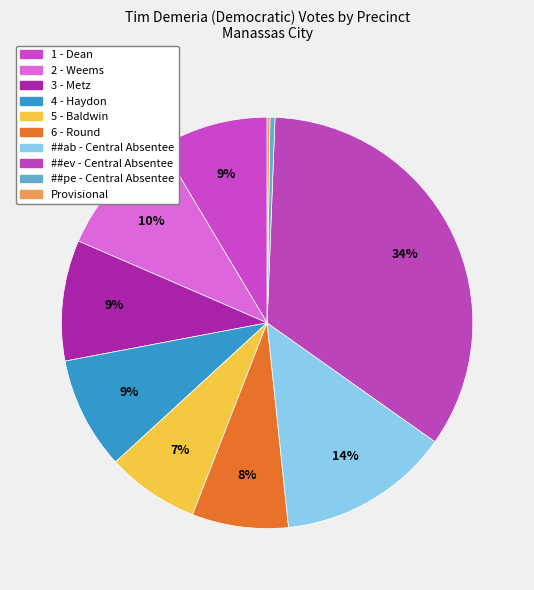

What is the change in value from 2 - Weems to 3 - Metz?

-24